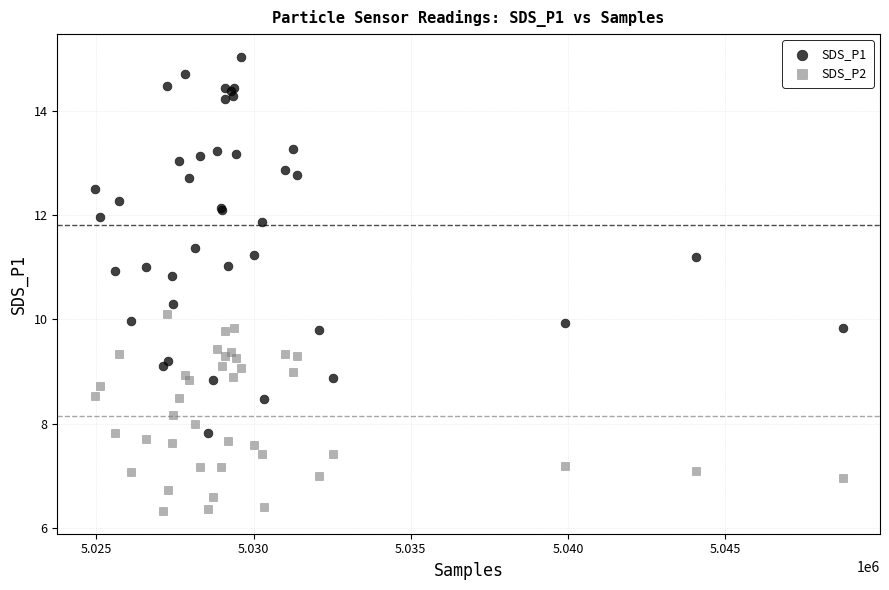

Which series reaches the maximum Y coordinate?

SDS_P1